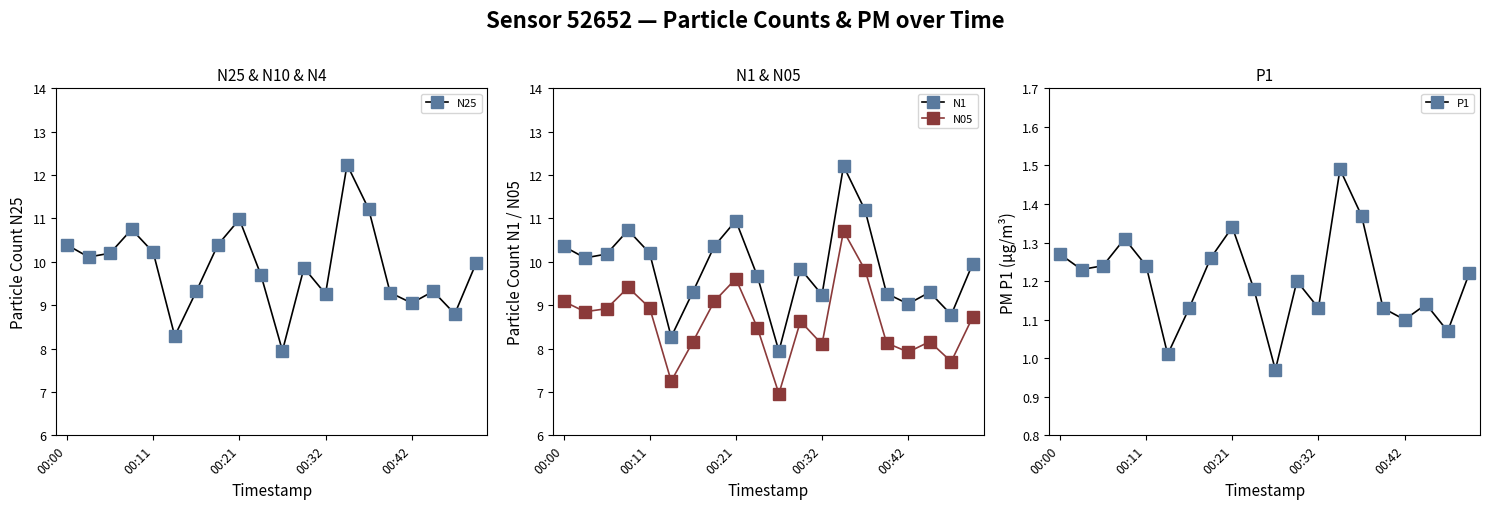

In N1, how many points are lower than both neighbors (excluding endpoints)?

6